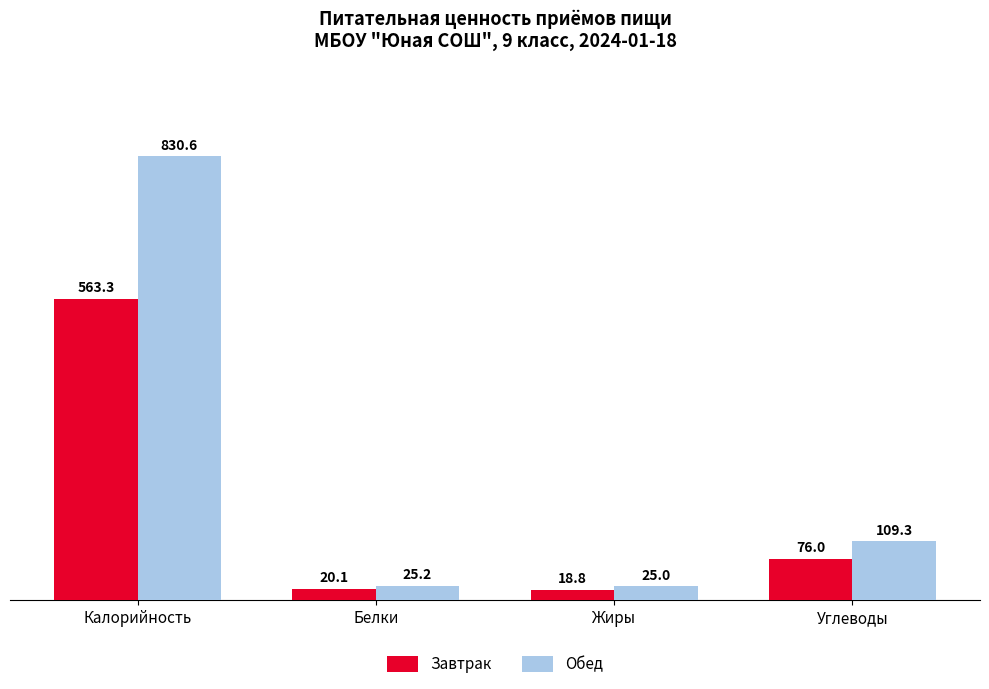

What is the maximum value shown in the chart?

830.6